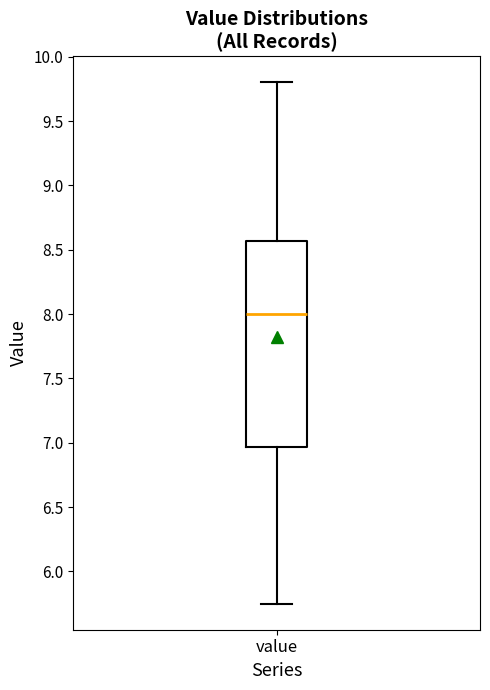

Transcribe this box plot: give where the median line is, the range the box spans, and where the two whiskers end, as read against the y-axis. The values are not printed on the chart, so give them approximately, as read against the axis.

median 8.00, box 6.95 to 8.55, whiskers 5.75 to 9.80